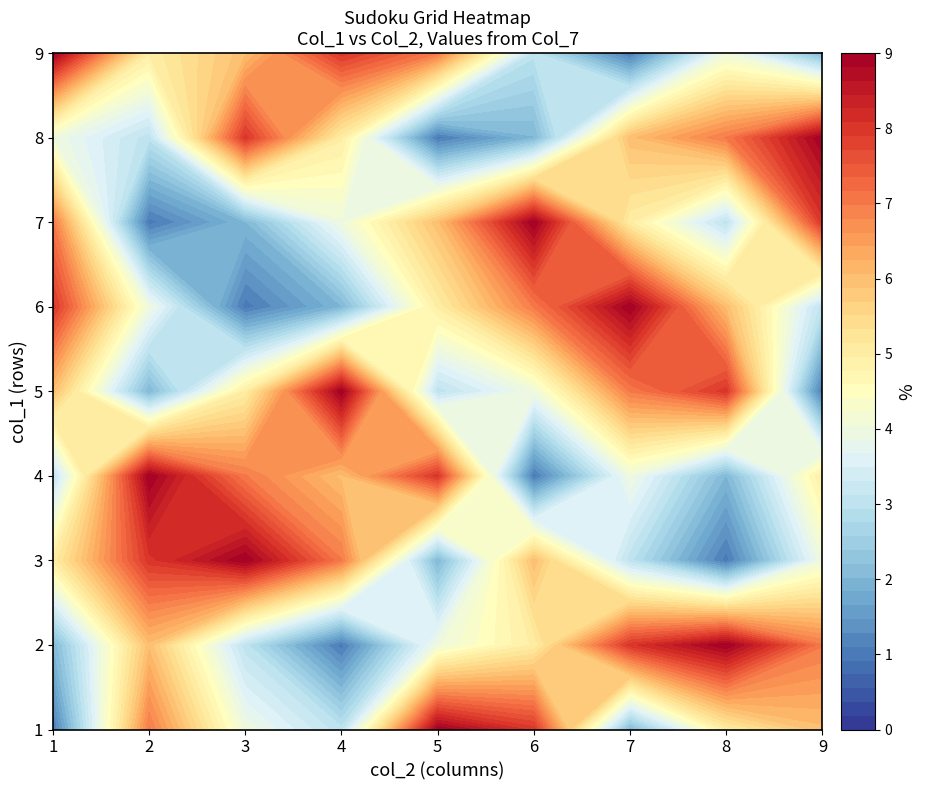

Reading left to right, what are all the values shown in this chart?

1: 0=1	1=7	2=4	3=3	4=9	5=8	6=2	7=5	8=6
2: 0=2	1=6	2=3	3=1	4=4	5=5	6=8	7=9	8=7
3: 0=5	1=8	2=9	3=7	4=2	5=6	6=3	7=1	8=4
4: 0=3	1=9	2=7	3=6	4=8	5=1	6=4	7=2	8=5
5: 0=6	1=2	2=5	3=9	4=3	5=4	6=7	7=8	8=1
6: 0=8	1=4	2=1	3=2	4=5	5=7	6=9	7=6	8=3
7: 0=7	1=1	2=2	3=4	4=6	5=9	6=5	7=3	8=8
8: 0=4	1=3	2=8	3=5	4=1	5=2	6=6	7=7	8=9
9: 0=9	1=5	2=6	3=8	4=7	5=3	6=1	7=4	8=2